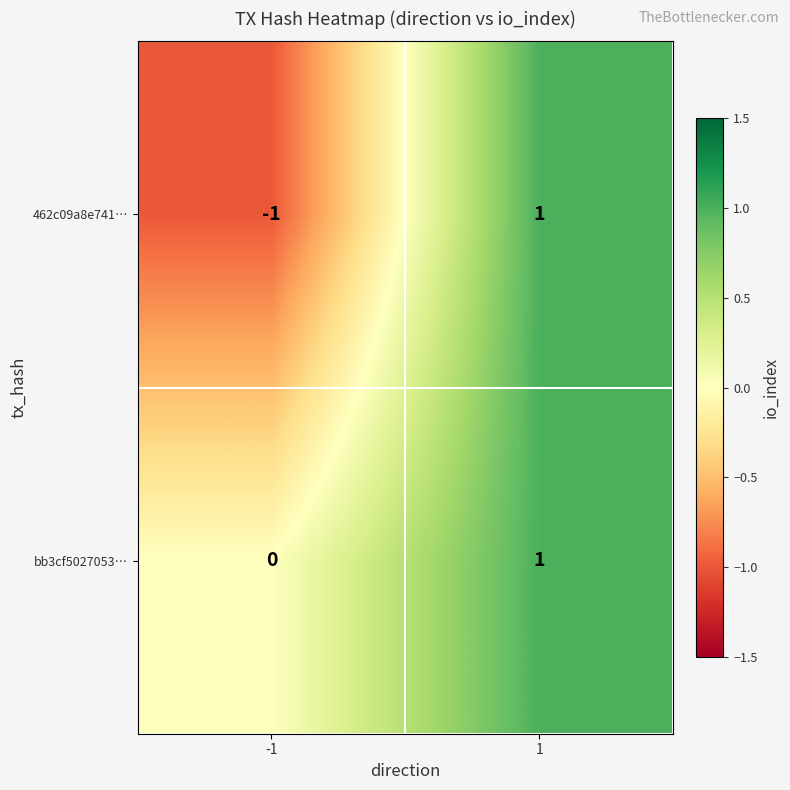

How many data points does each series have?

2